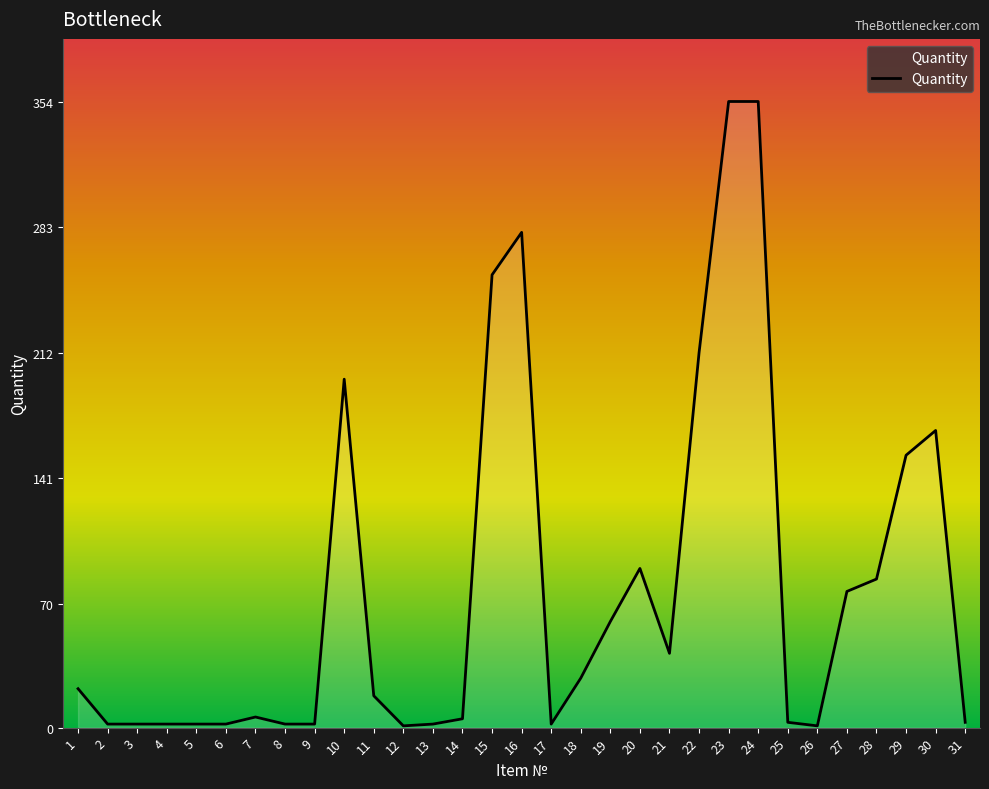

The chart shows a value of 41 at 19. True or false?

False